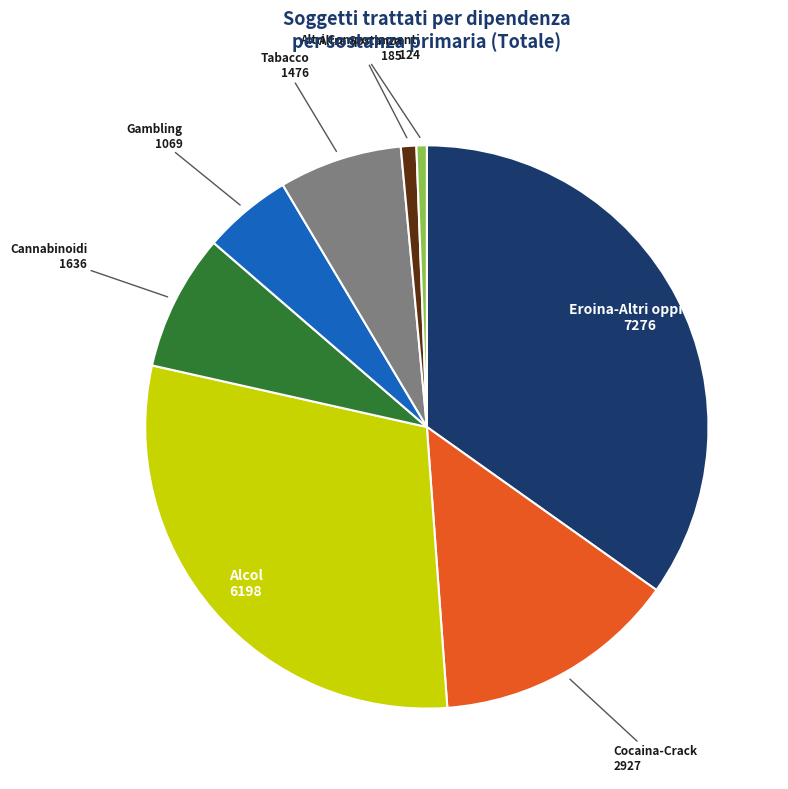

Which slice is the largest?

Eroina-Altri oppiacei